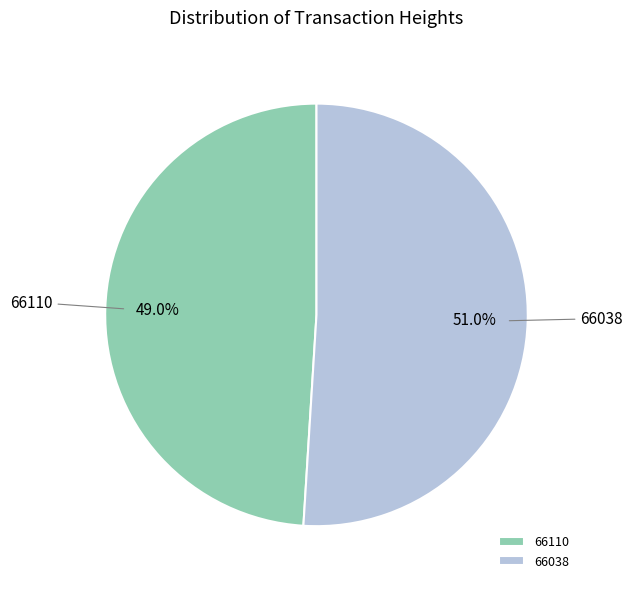

Combined, do 66110 and 66038 account for over 50%?

Yes